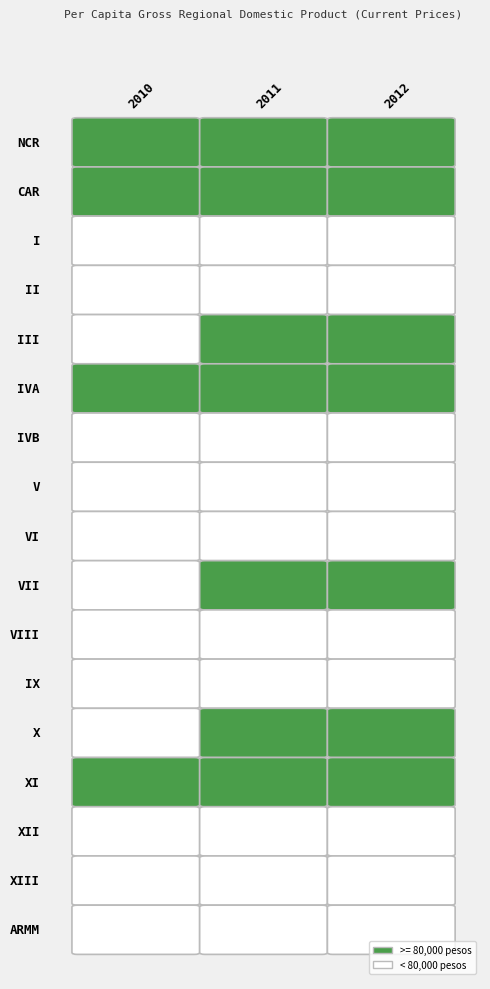

Reading left to right, what are all the values shown in this chart?

NCR: 271255	286458	312137
CAR: 122449	127227	126843
I: 58808	62186	67030
II: 46216	50678	56592
III: 78218	85473	90822
IVA: 123292	126217	132899
IVB: 57805	62055	63415
V: 34210	36185	38870
VI: 49196	53802	57801
VII: 78983	85284	94671
VIII: 55082	57873	54236
IX: 53822	56863	61324
X: 79901	86447	91654
XI: 83721	89156	91312
XII: 60204	64782	69663
XIII: 40345	43935	48954
ARMM: 25642	26617	27819